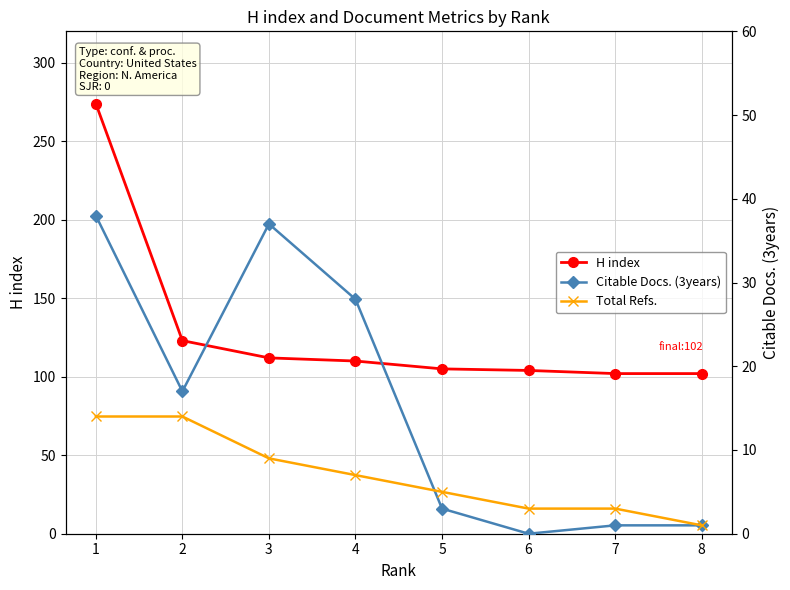

Where is Total Refs. nearest to the value 7?

4